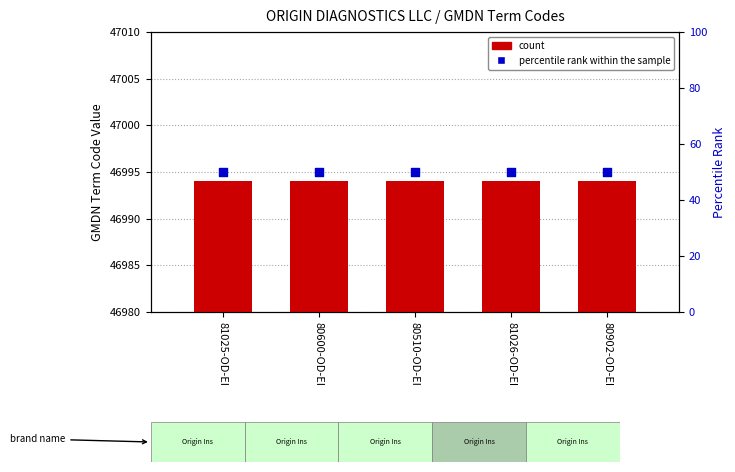

At how many categories does at least one series exceed 21017?

5